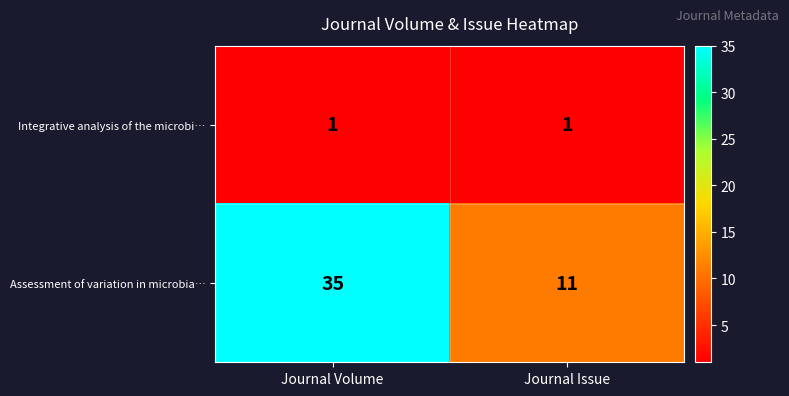

What is the maximum value shown in the chart?

35